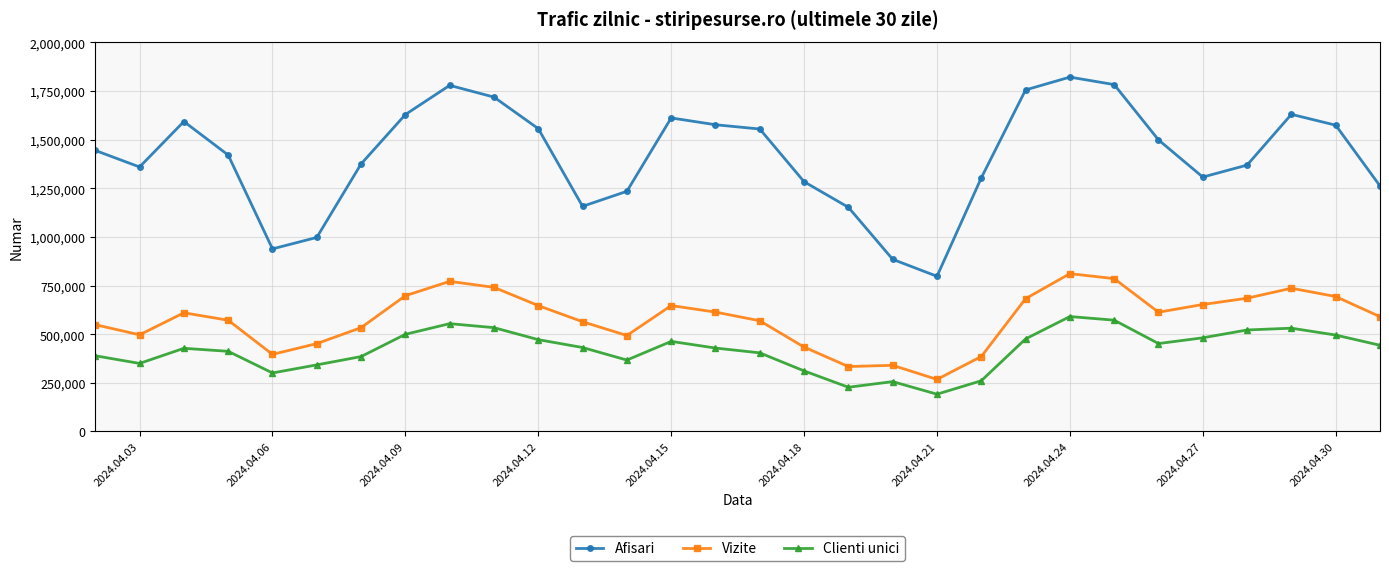

What is the smallest value displayed?

191666